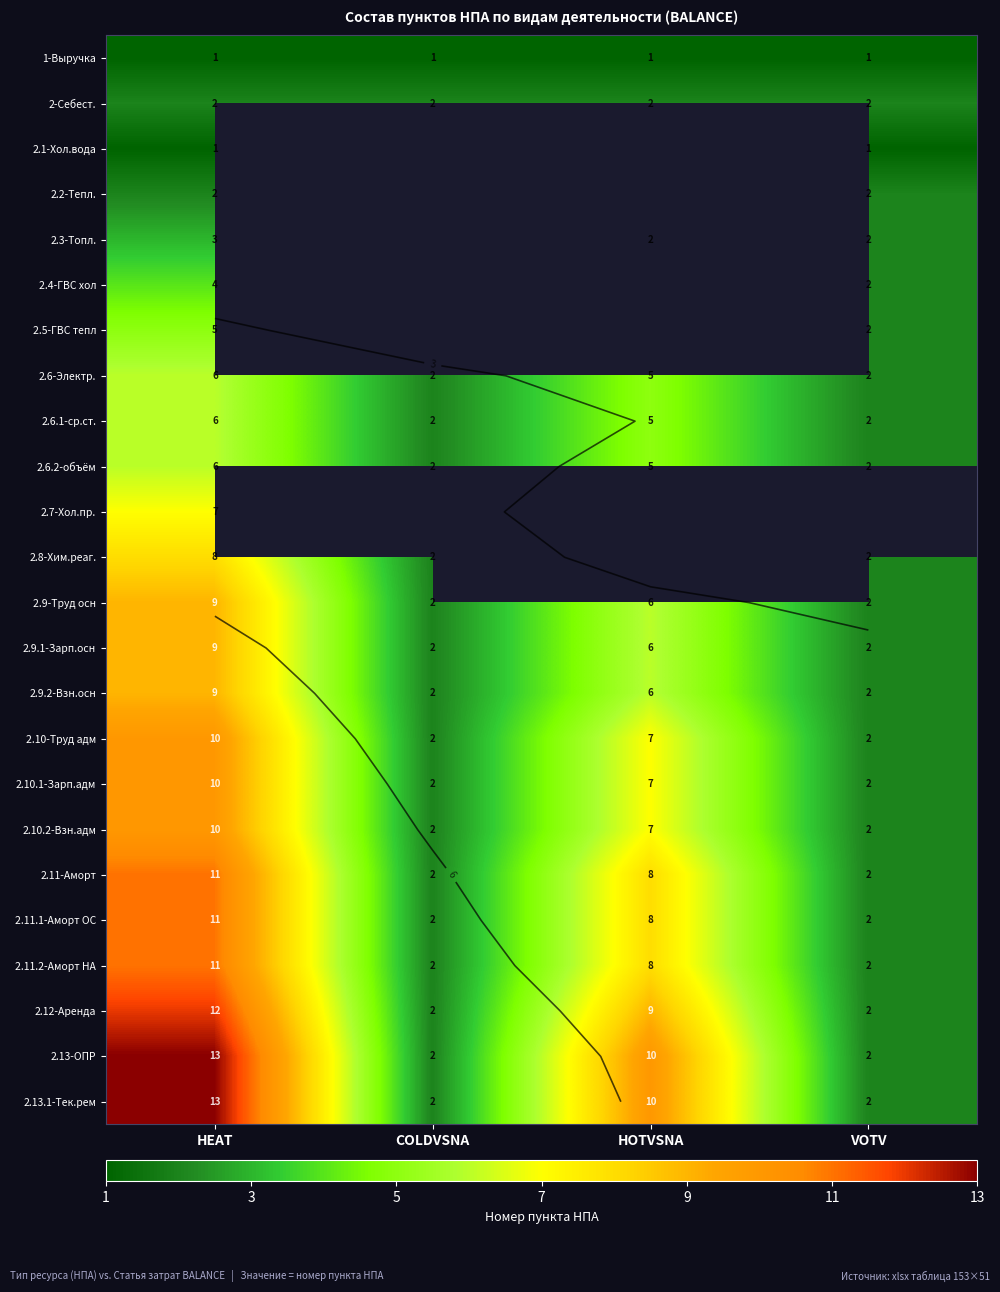

What is the difference between the highest and lowest values at VOTV?

1.0